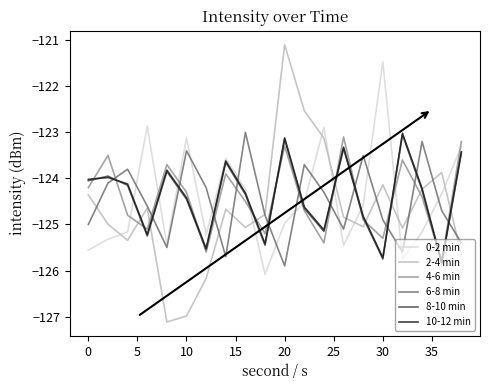

Is this an area chart (filled region under the line)?

No